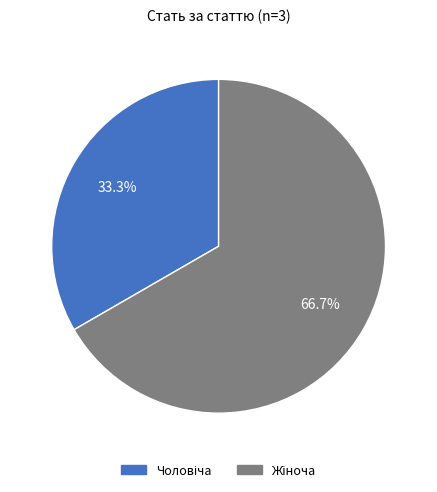

Does any single category account for the majority?

Yes